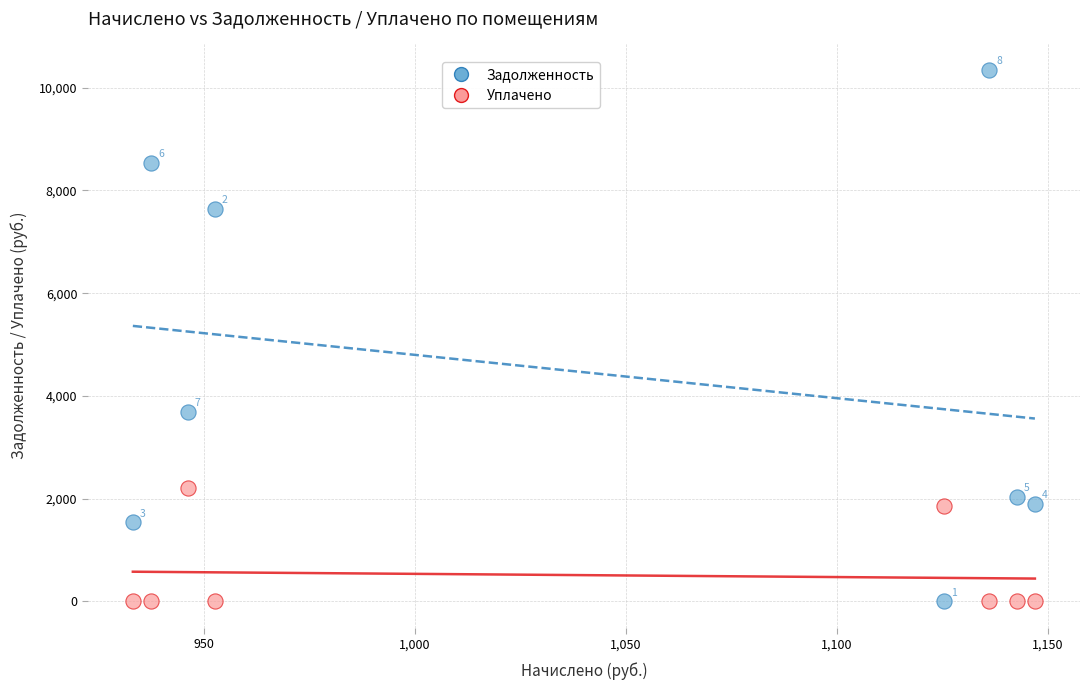

Which series has the largest Y range (max minus min)?

Задолженность